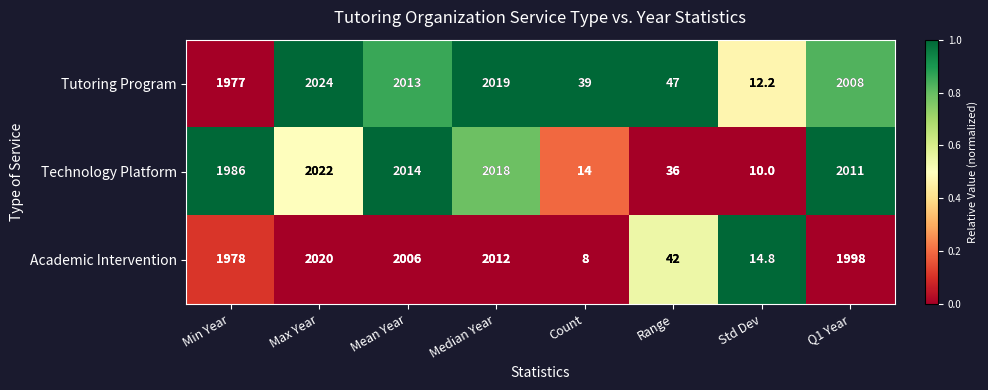

Rank the series at Max Year from lowest to highest value.

Academic Intervention, Technology Platform, Tutoring Program